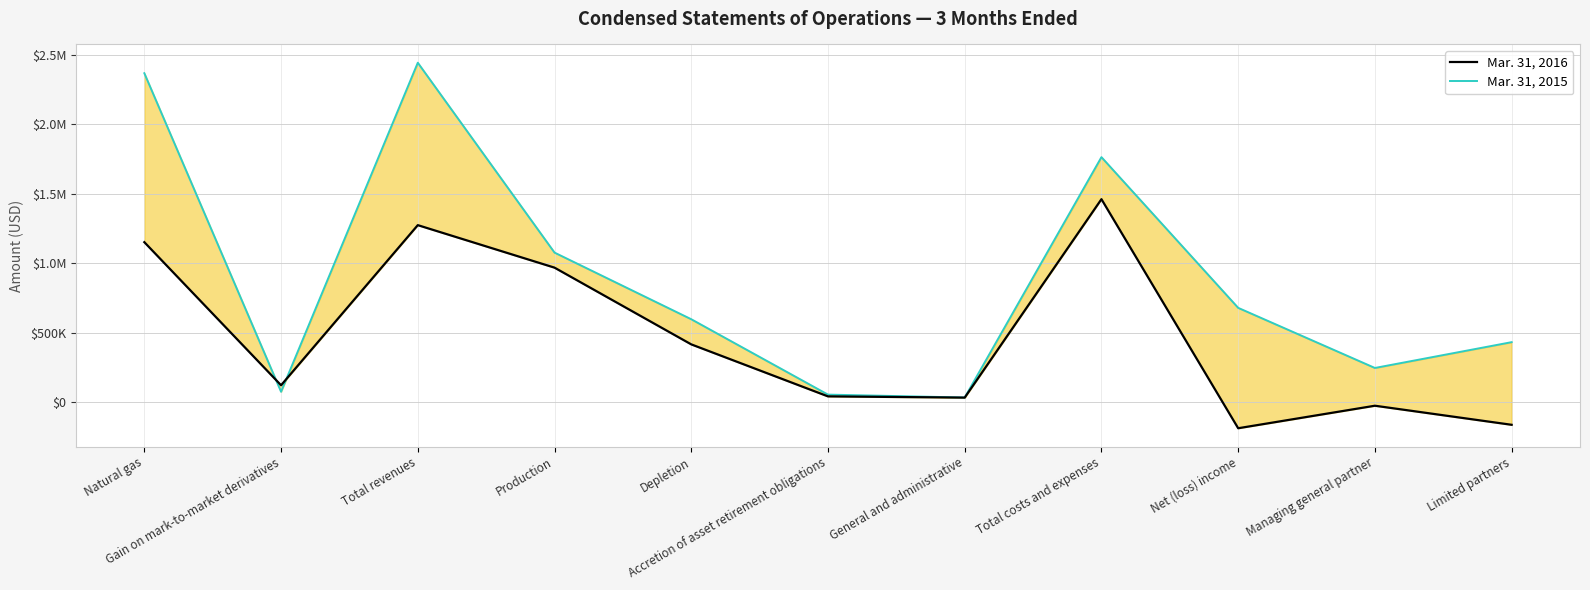

What position from the right is Total revenues?

9